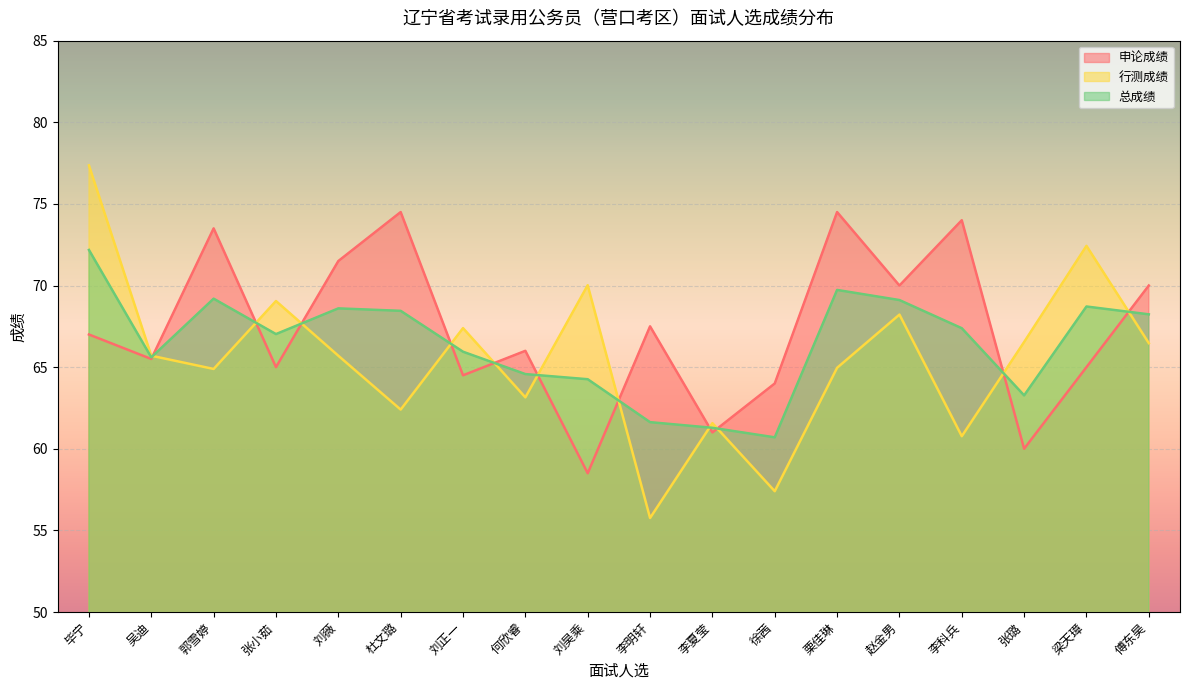

Where is the first local minimum for 行测成绩?

郭雪婷